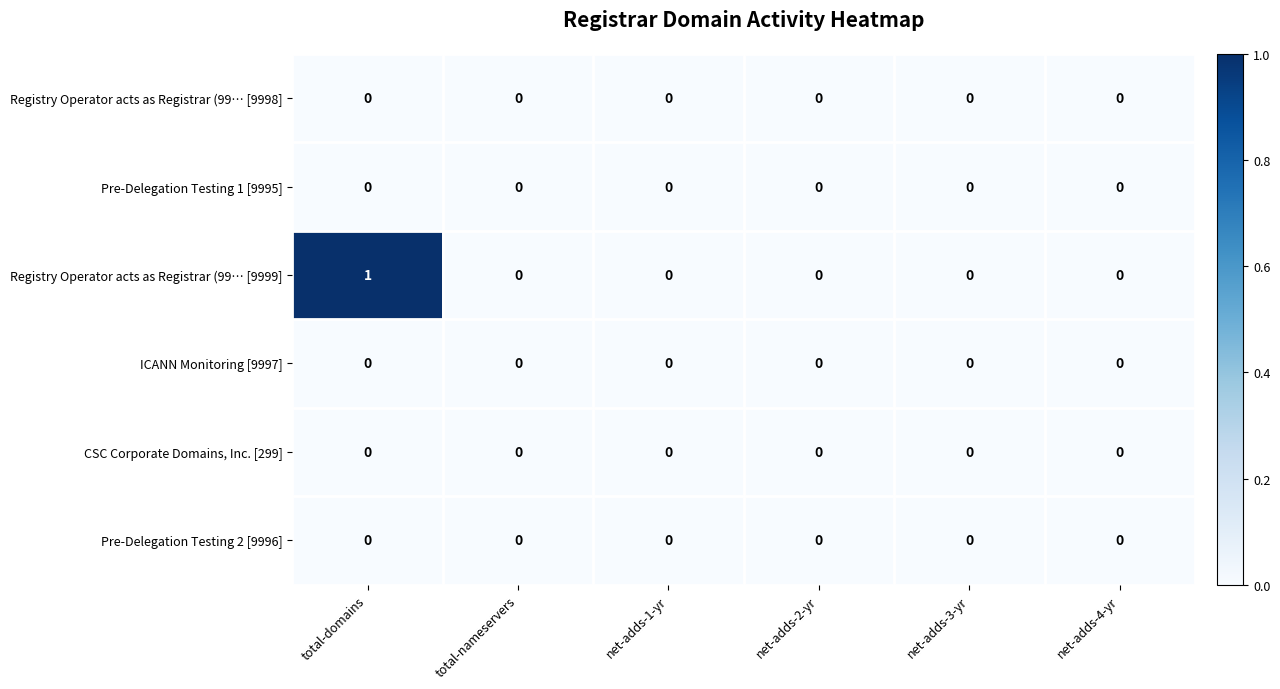

Which series has the largest total across all categories?

Registry Operator acts as Registrar (99… [9999]